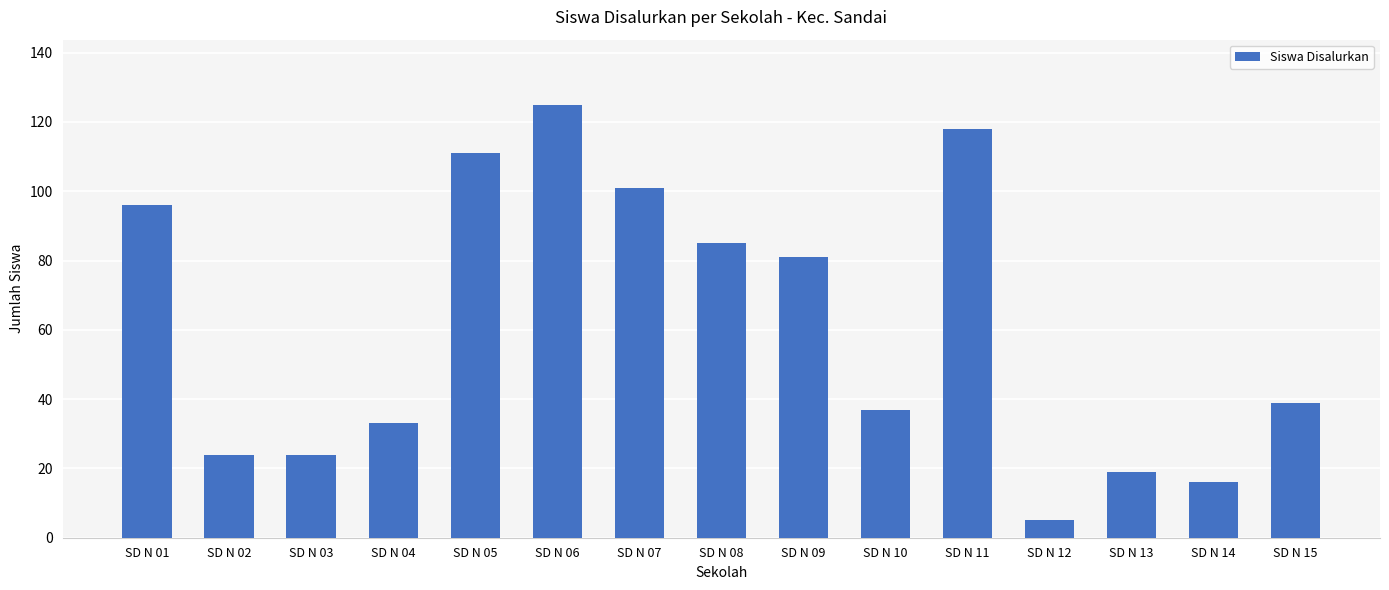

How many data points does each series have?

15